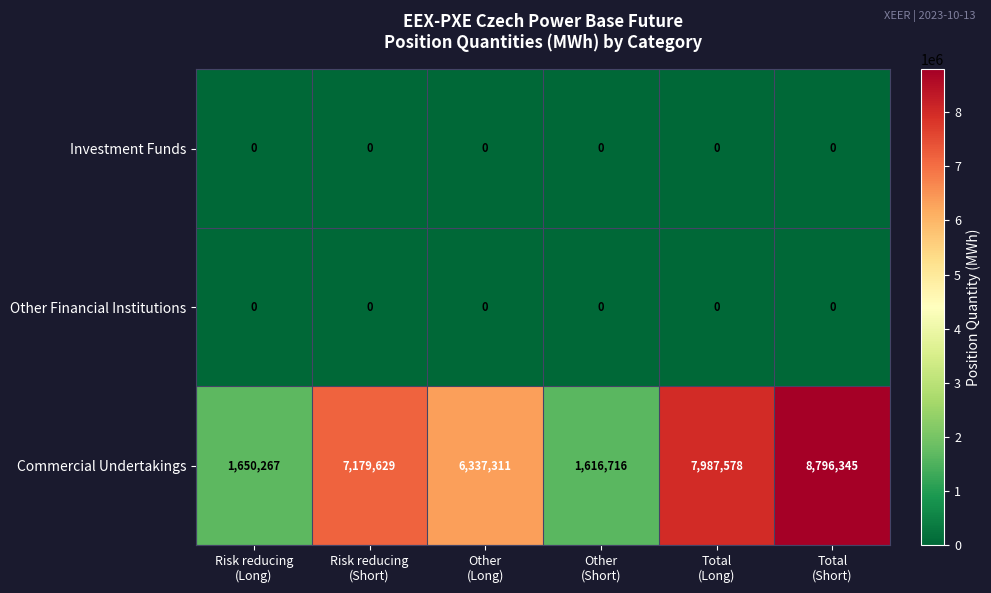

What is the greatest value displayed?

8796345